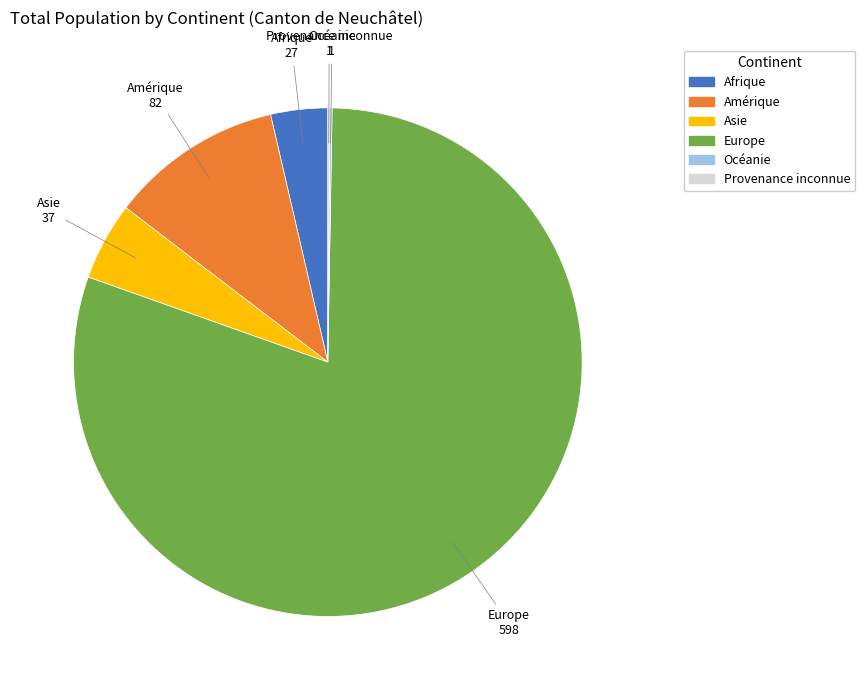

Is there a majority slice in this chart?

Yes